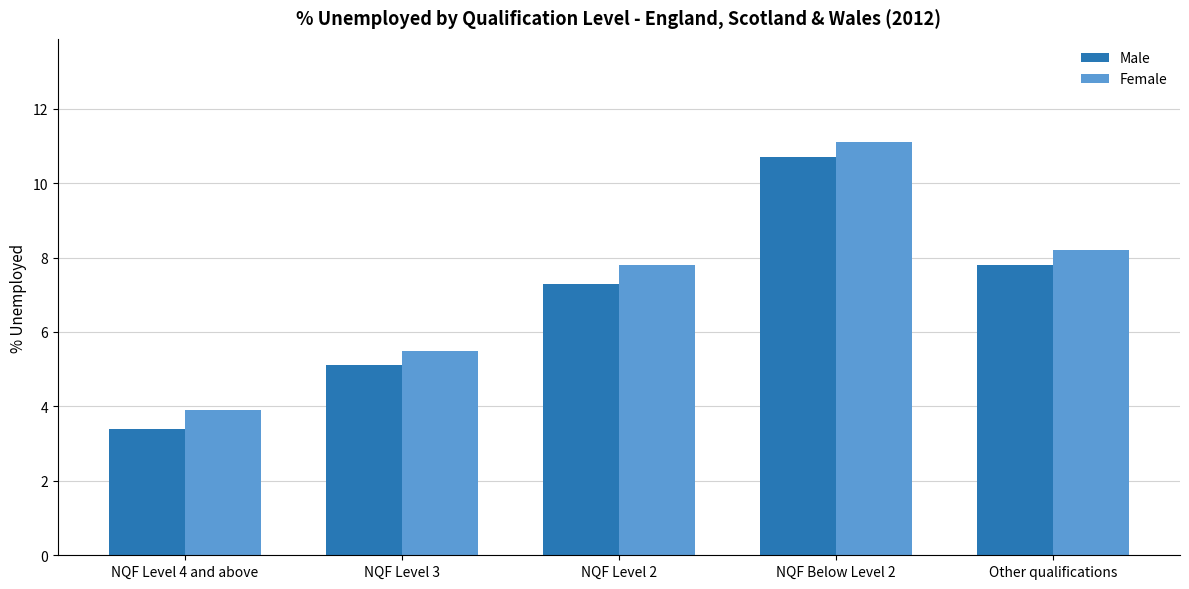

What is the label of the 1st bar from the right?

Other qualifications